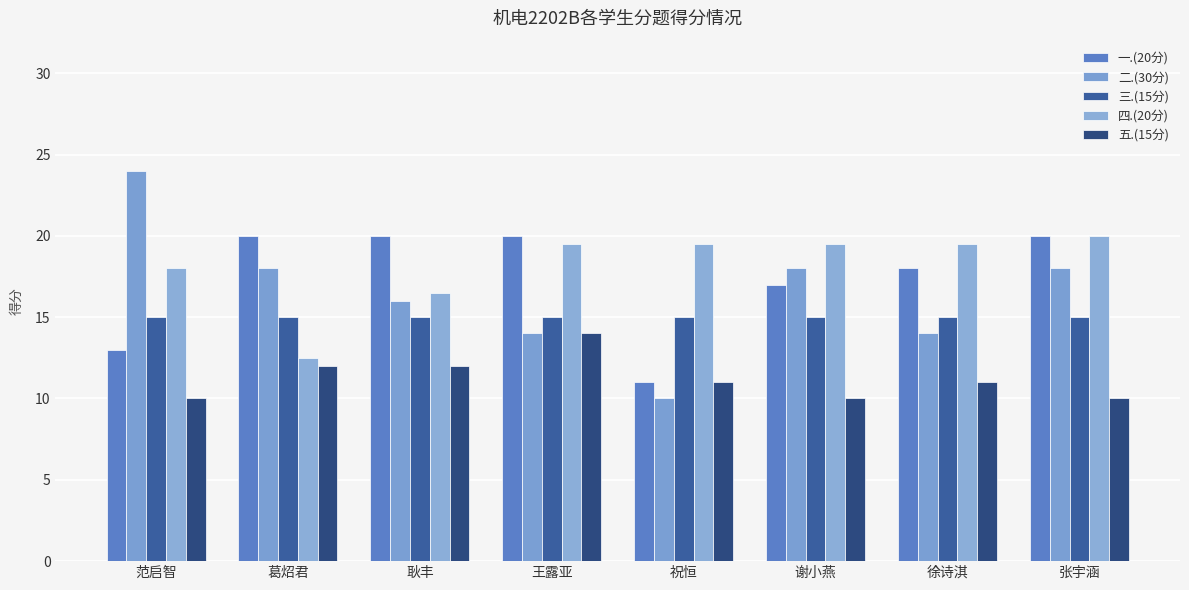

The 四.(20分) series shows 12.5 at 葛炤君. True or false?

True